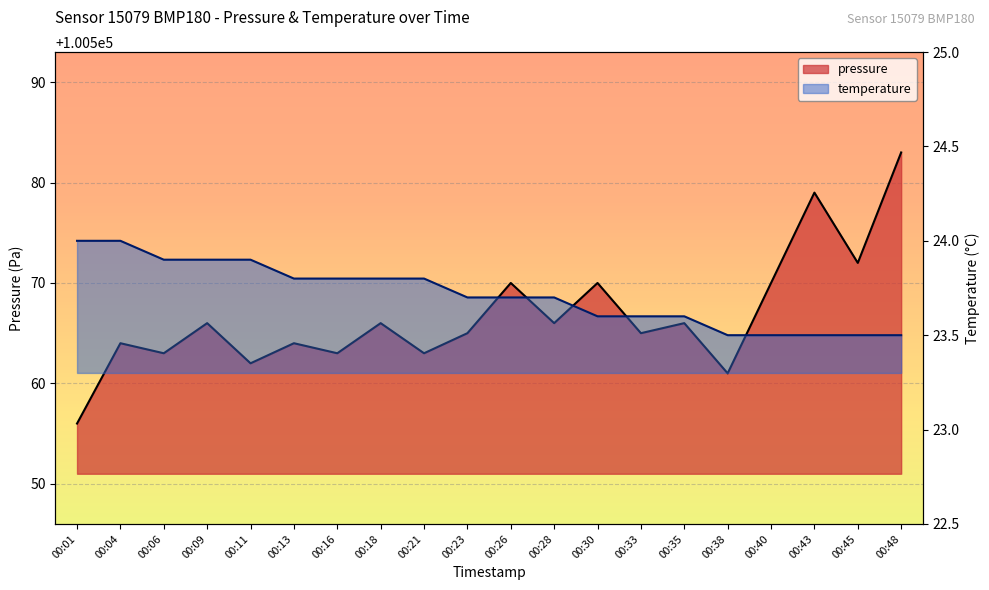

Which category has the highest value in the pressure series?

00:48